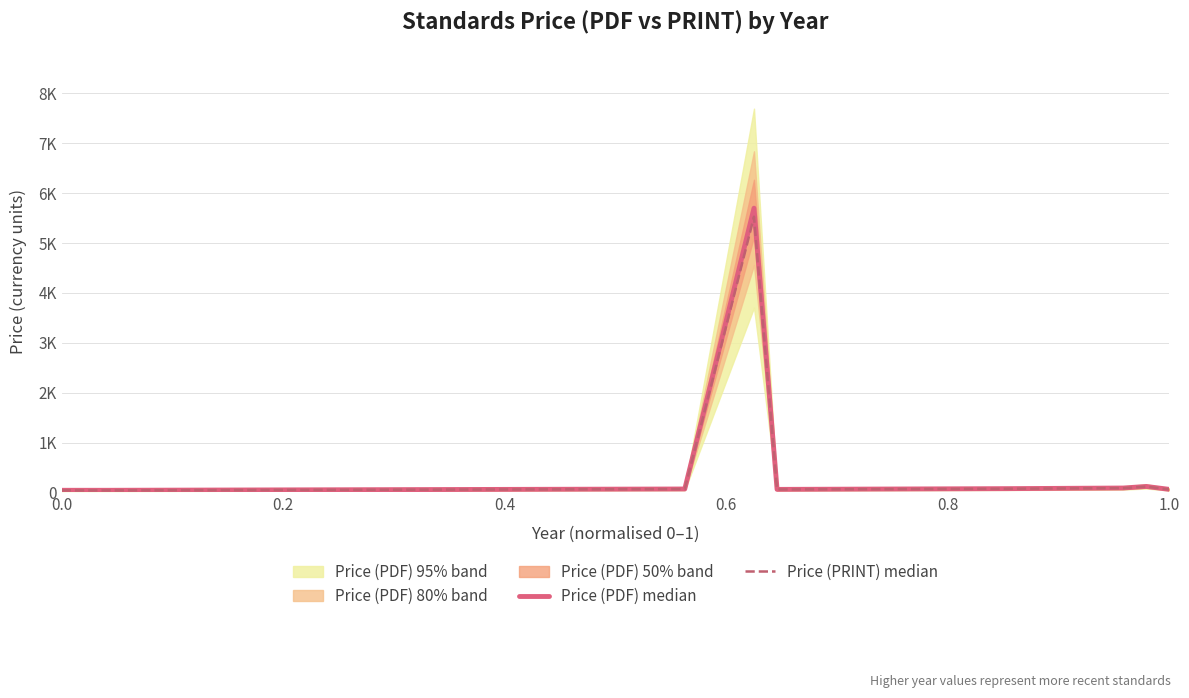

How many values in the Price (PDF) median series are below 69?

4